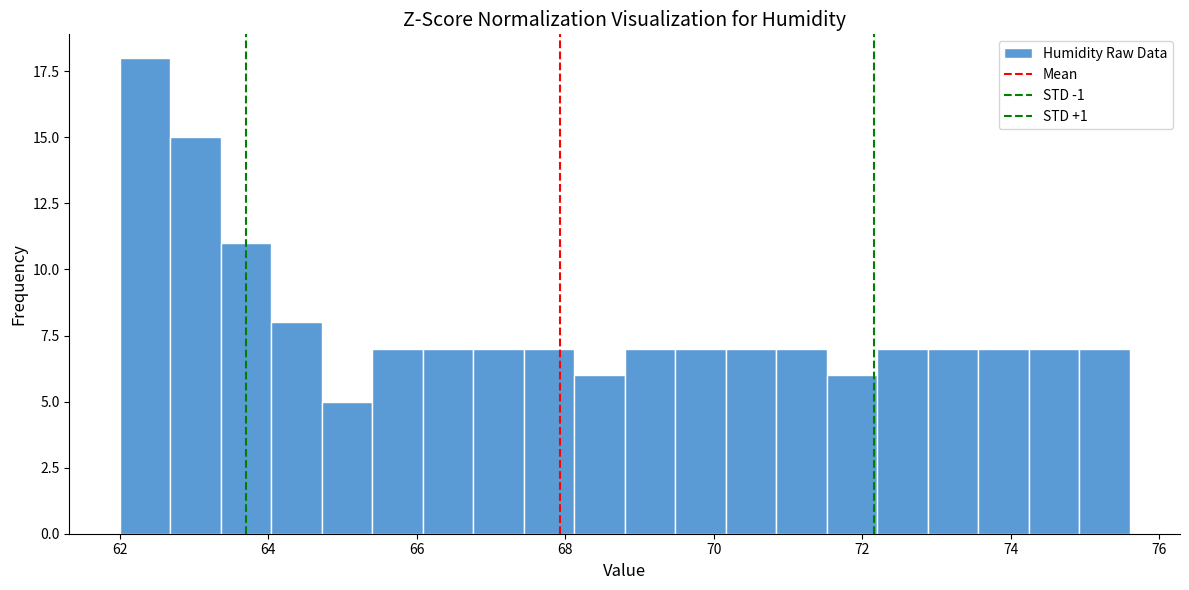

Around what value on the x-axis is the tallest bar? Give the approximate position of its centre, as read against the axis.

62.4